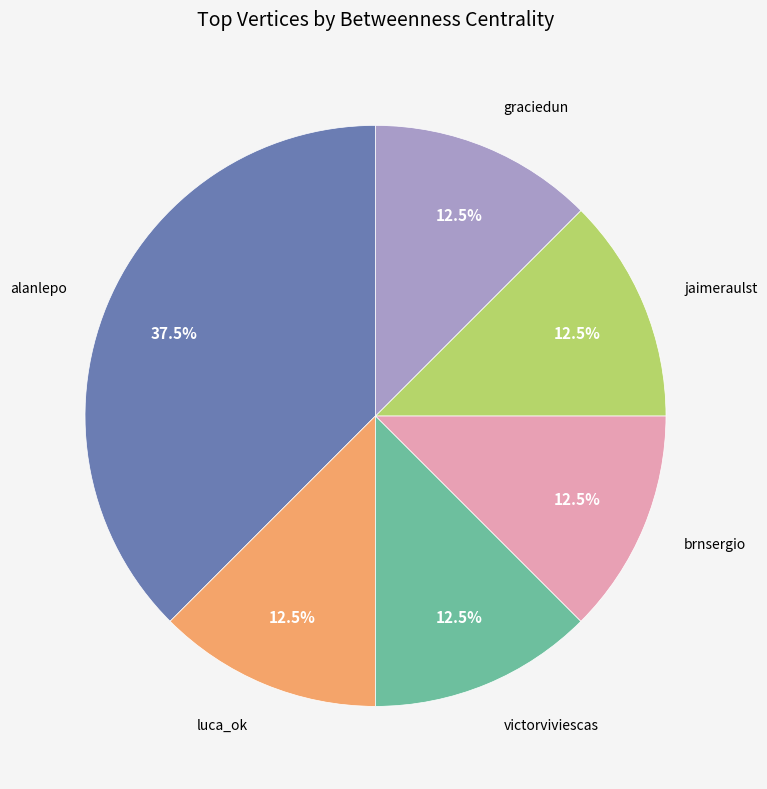

How many slices are in this pie chart?

6